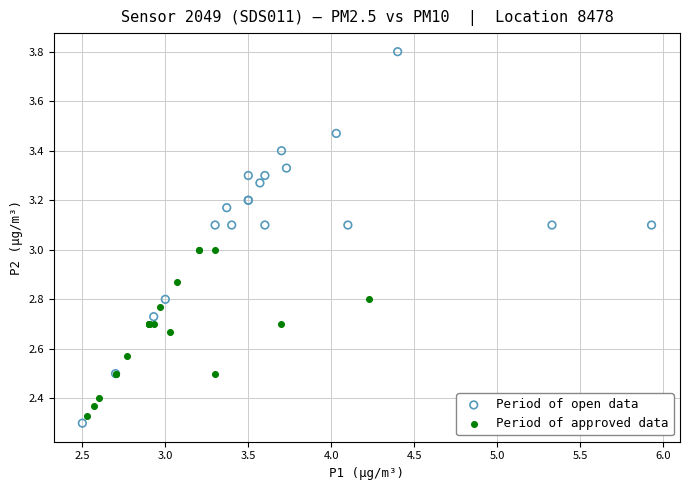

Which series reaches the minimum Y coordinate?

Period of open data